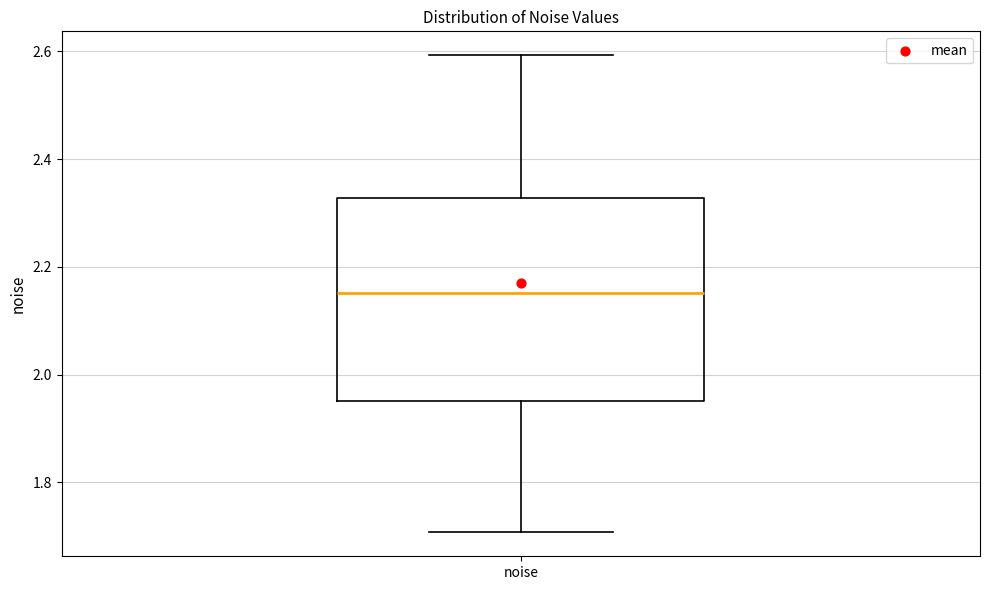

Transcribe this box plot: give where the median line is, the range the box spans, and where the two whiskers end, as read against the y-axis. The values are not printed on the chart, so give them approximately, as read against the axis.

median 2.16, box 1.96 to 2.32, whiskers 1.70 to 2.60